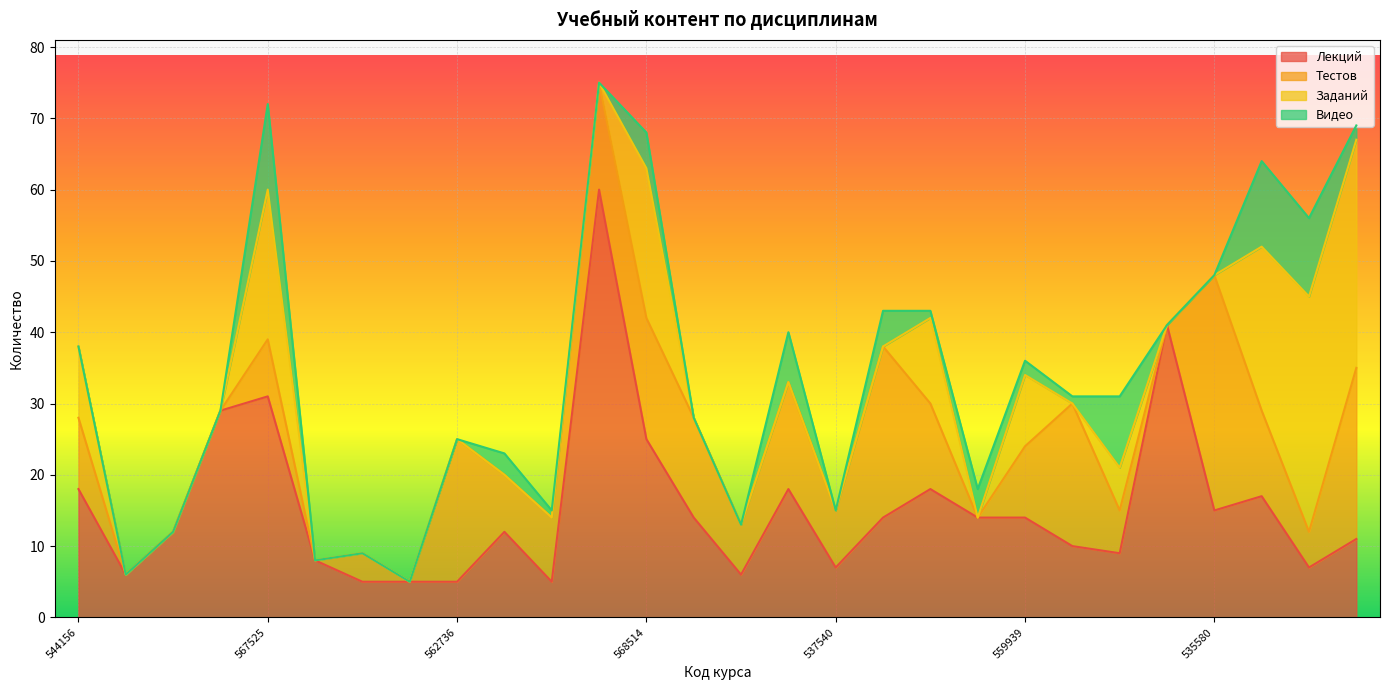

How many interior local valleys does the Лекций series have?

7